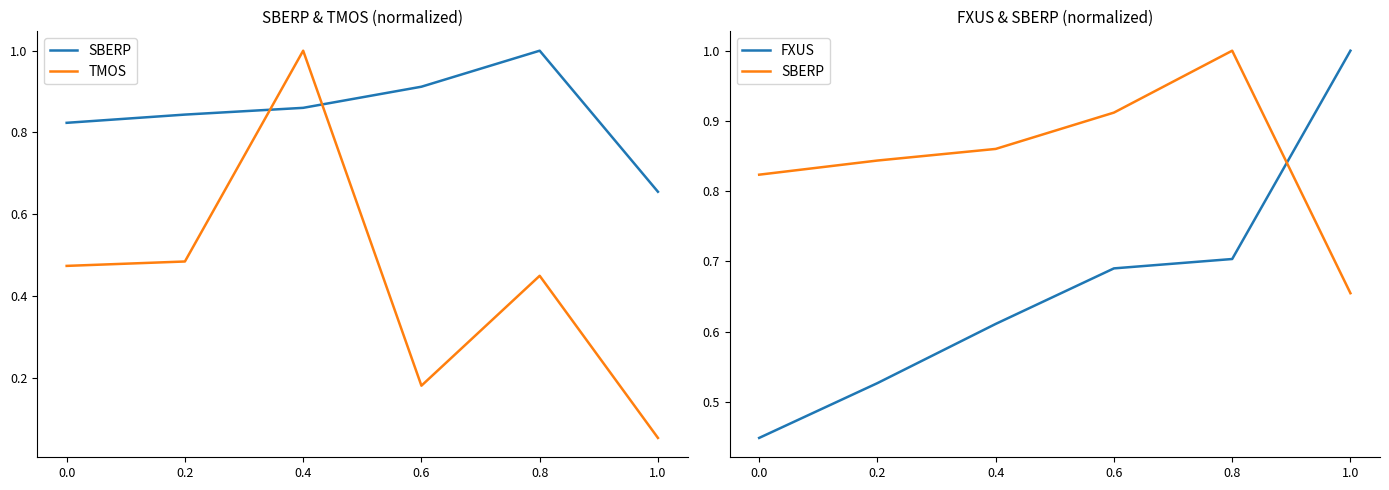

Count the FXUS values in the range 0 to 1.

6